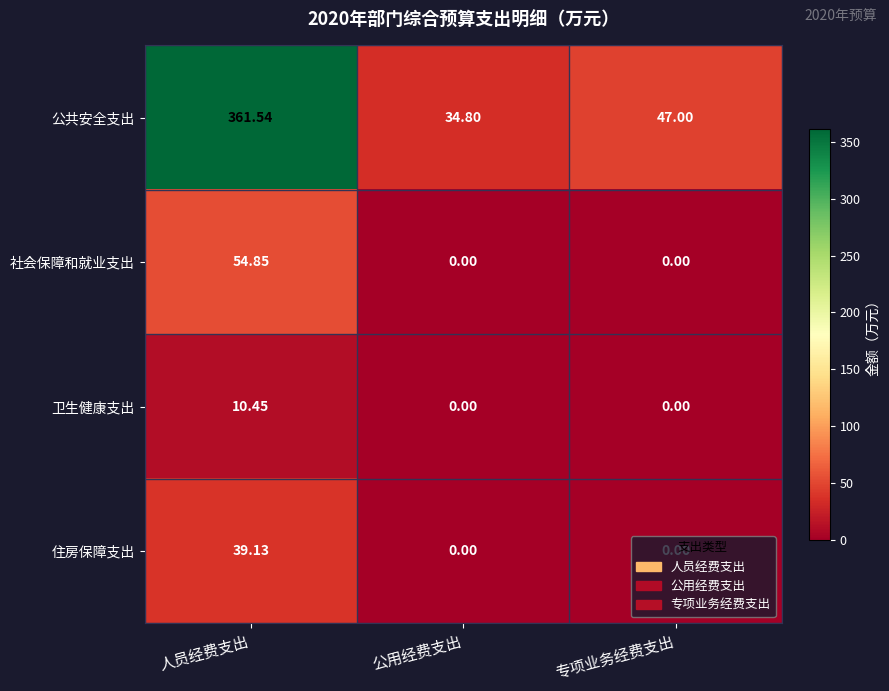

At which label does 卫生健康支出 reach its peak?

人员经费支出